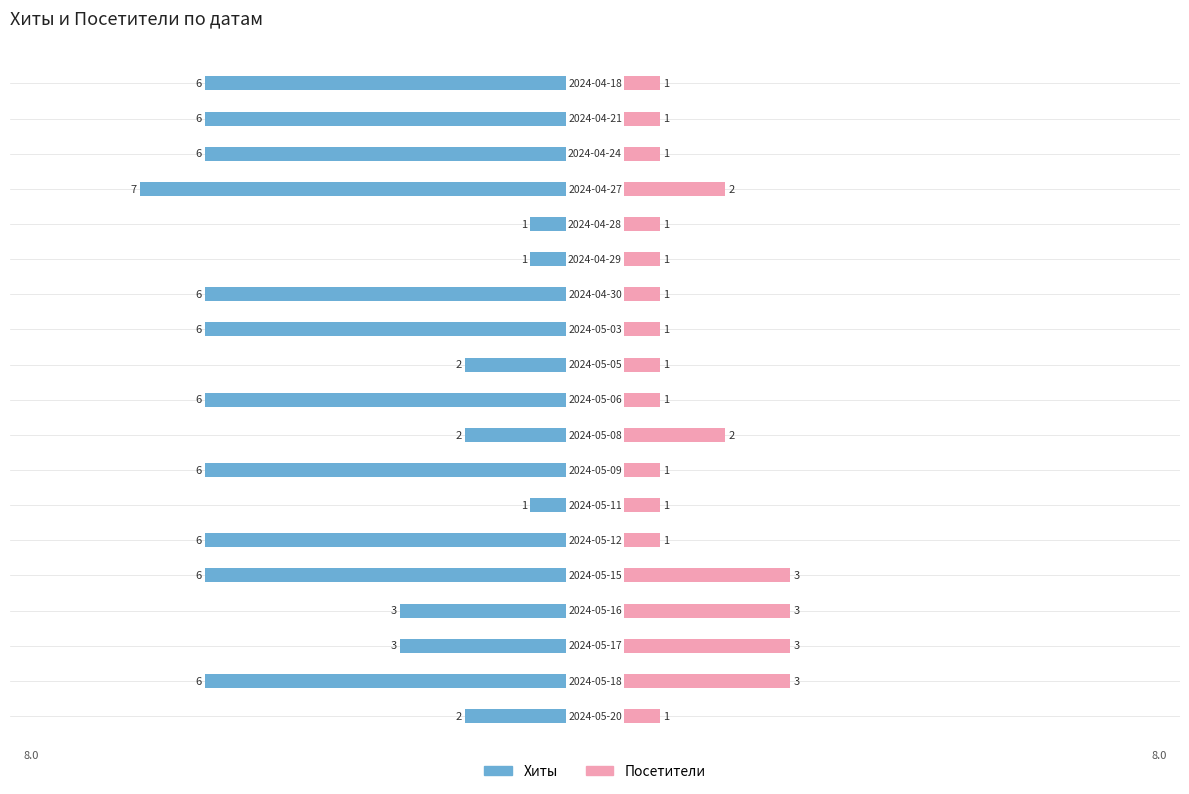

Reading left to right, extract all data points from this chart.

Хиты: -2	-6	-3	-3	-6	-6	-1	-6	-2	-6	-2	-6	-6	-1	-1	-7	-6	-6	-6
Посетители: 1	3	3	3	3	1	1	1	2	1	1	1	1	1	1	2	1	1	1